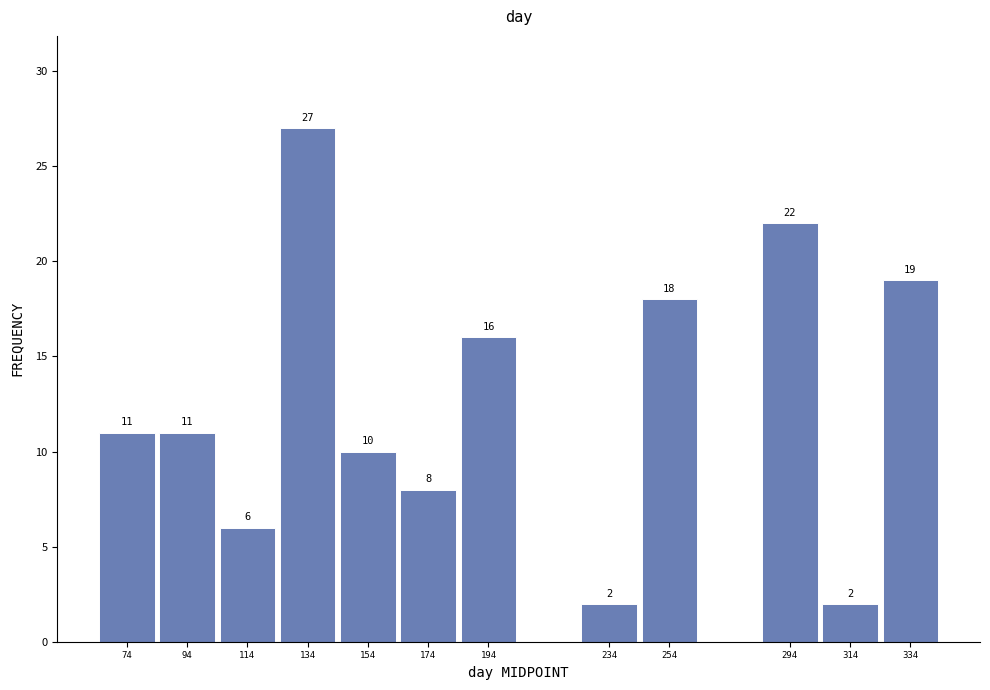

Reading left to right, extract all data points from this chart.

11	11	6	27	10	8	16	2	18	22	2	19